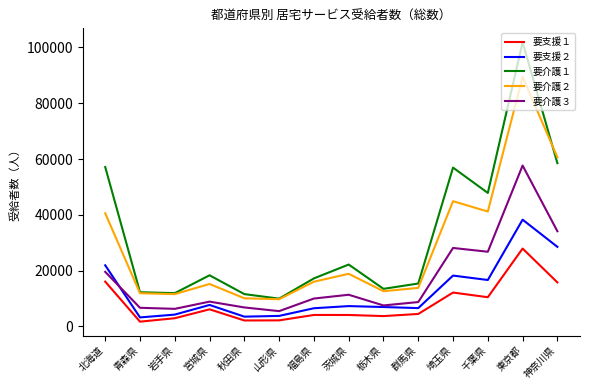

Which series has the widest spread of values?

要介護１